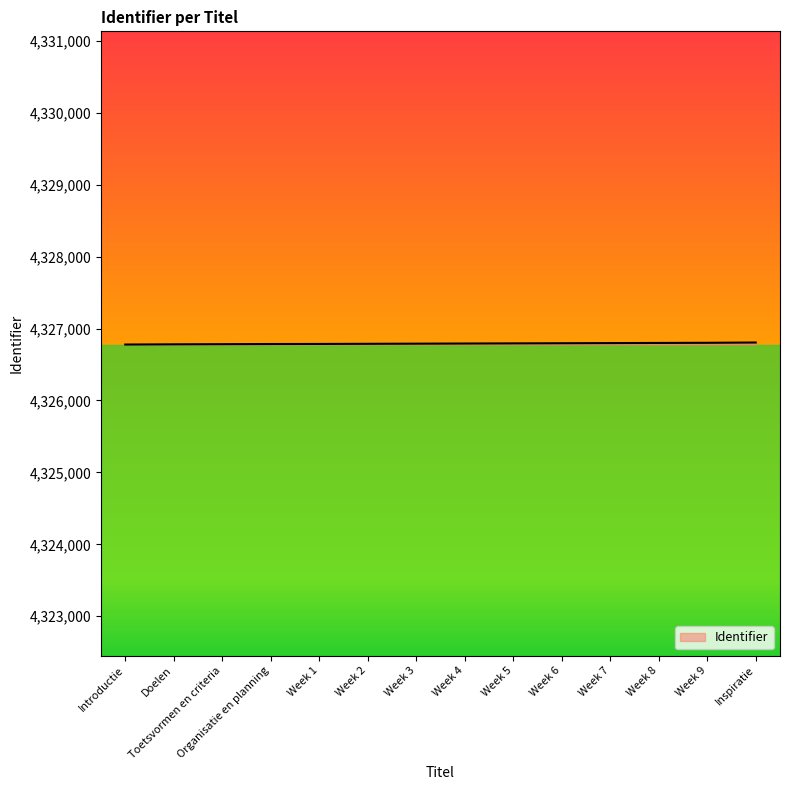

The value at Introductie is 1797493. True or false?

False